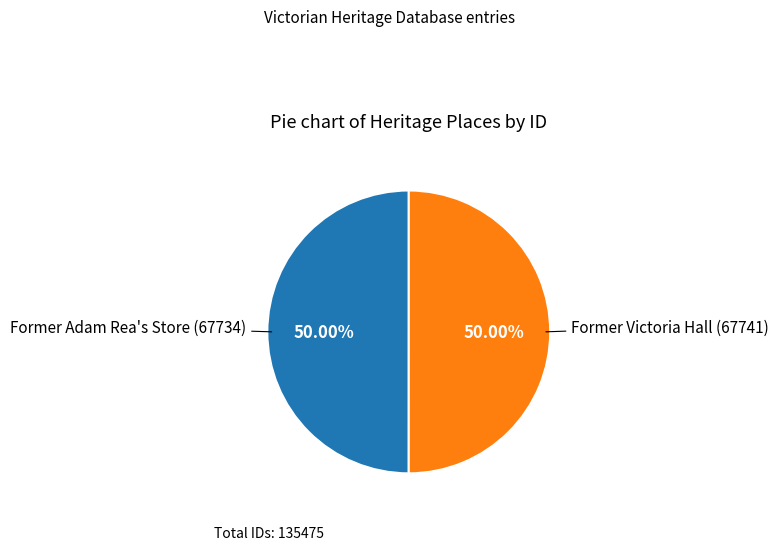

What percentage is the Former Victoria Hall slice, to the nearest percent?

50%